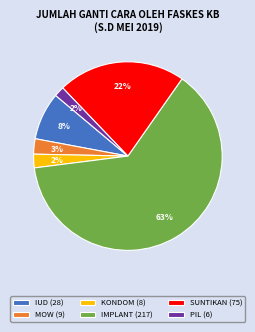

Does IMPLANT account for over 50% of the chart?

Yes